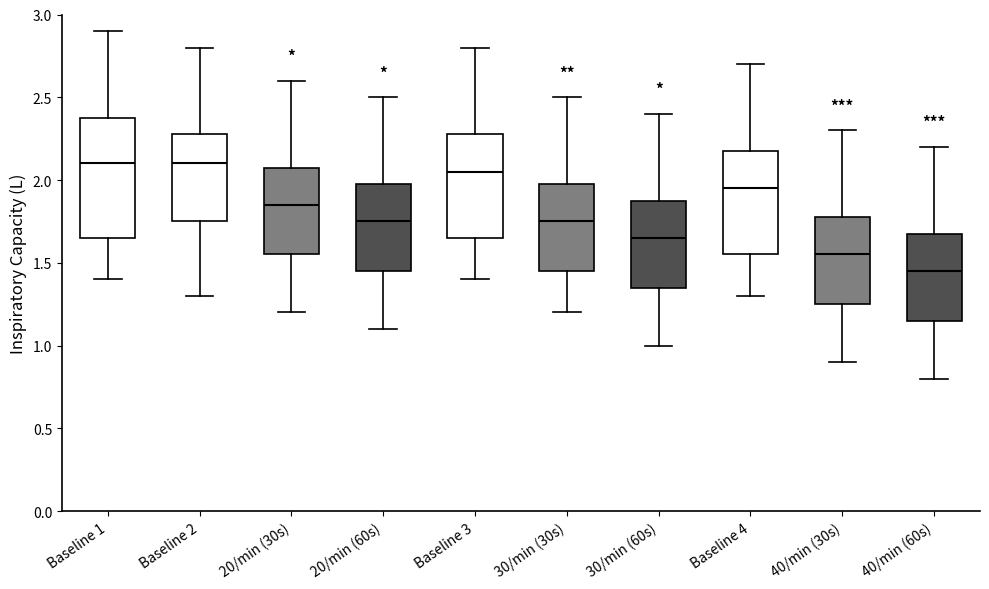

Where is the lower edge of the box for 20/min (60s) on the y-axis? The values are not printed on the chart, so give them approximately, as read against the axis.

1.45